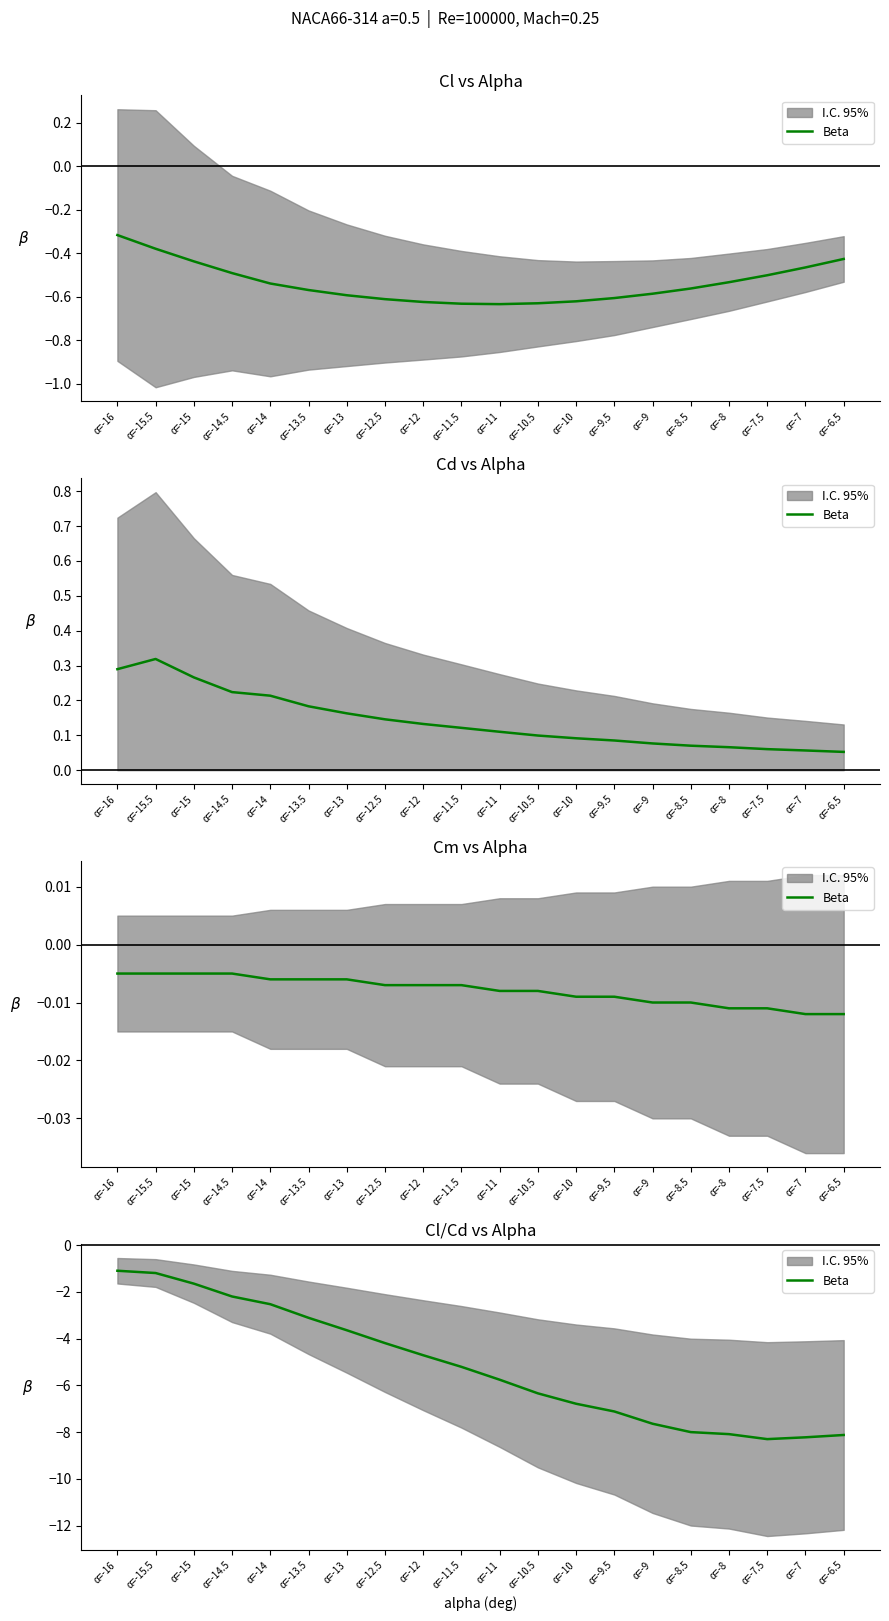

True or false: the data has more than 2 interior local peaks.

False